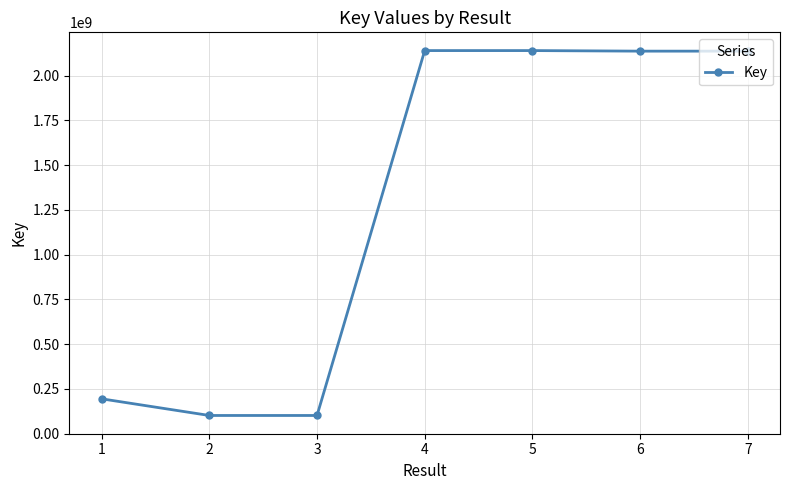

What is the value of the 2nd point from the left?

101036674